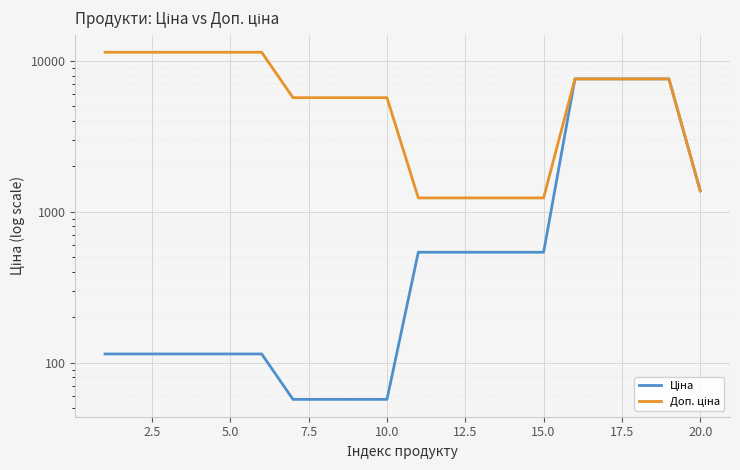

Where is Ціна nearest to the value 3826?

20.0